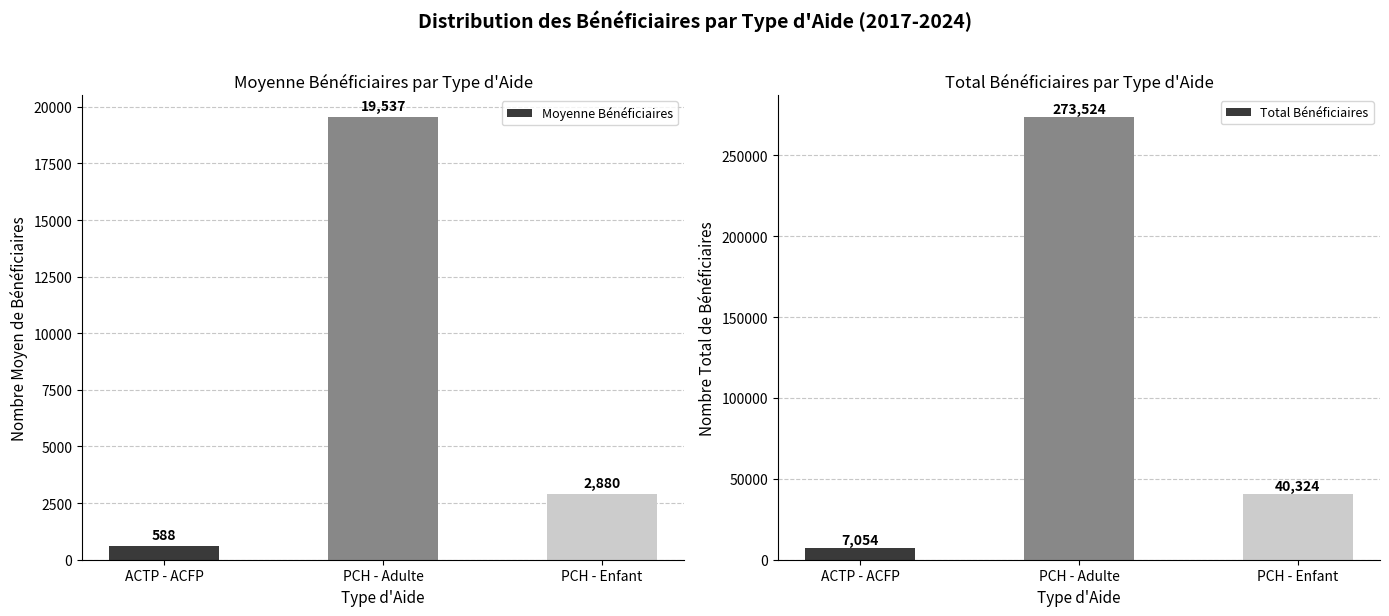

Which category has the highest value across all series?

PCH - Adulte